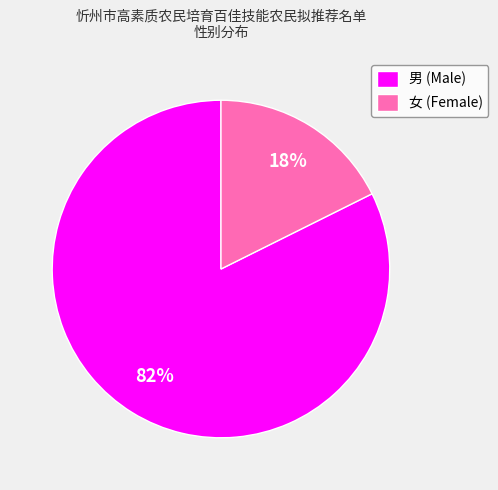

Is it true that 女 is 32% of the pie?

False